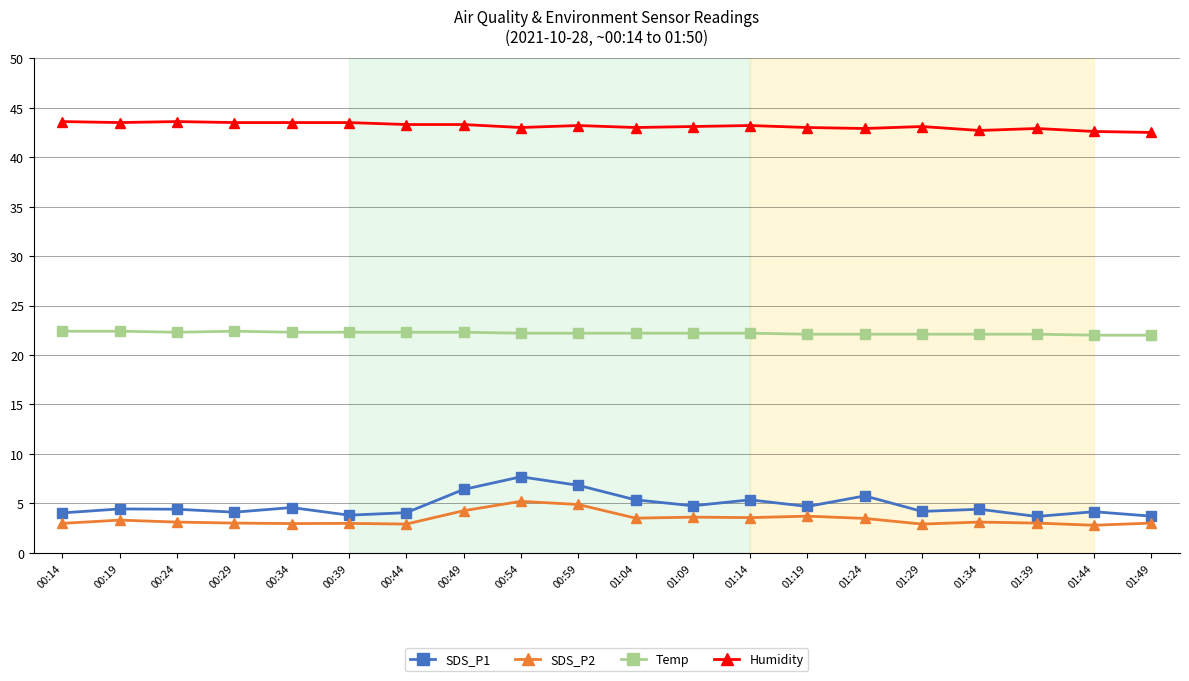

True or false: SDS_P1 has a value of 5.3 at 01:14.

True